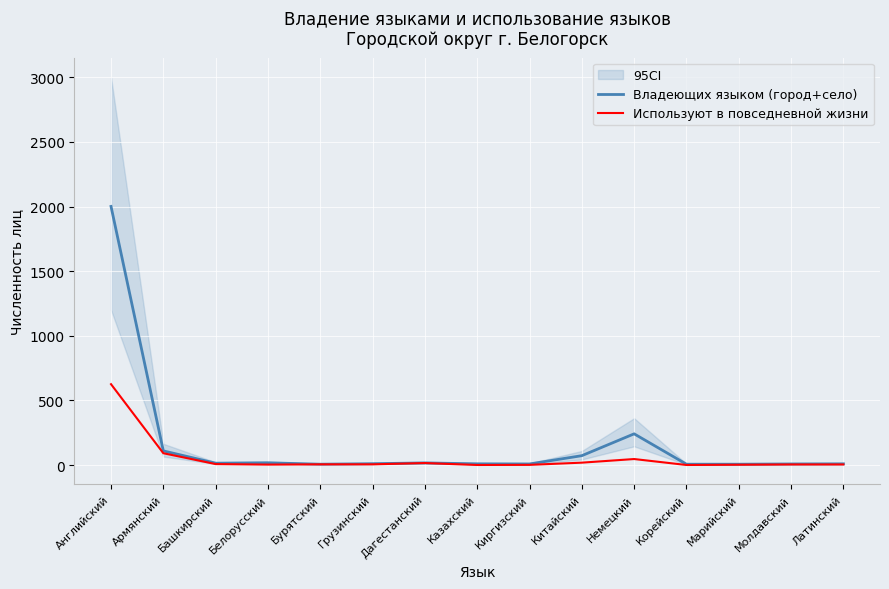

How many distinct data groups are displayed?

2